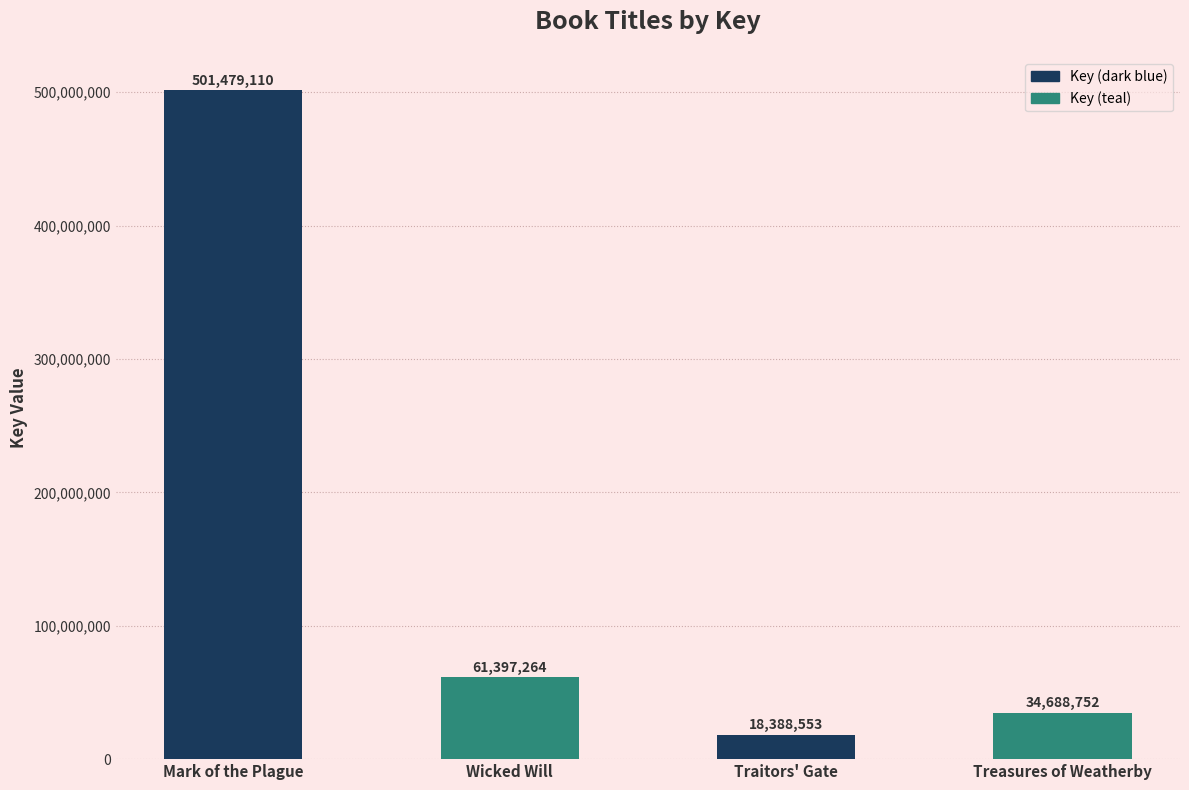

List the labels in order of value, smallest first.

Traitors' Gate, Treasures of Weatherby, Wicked Will, Mark of the Plague